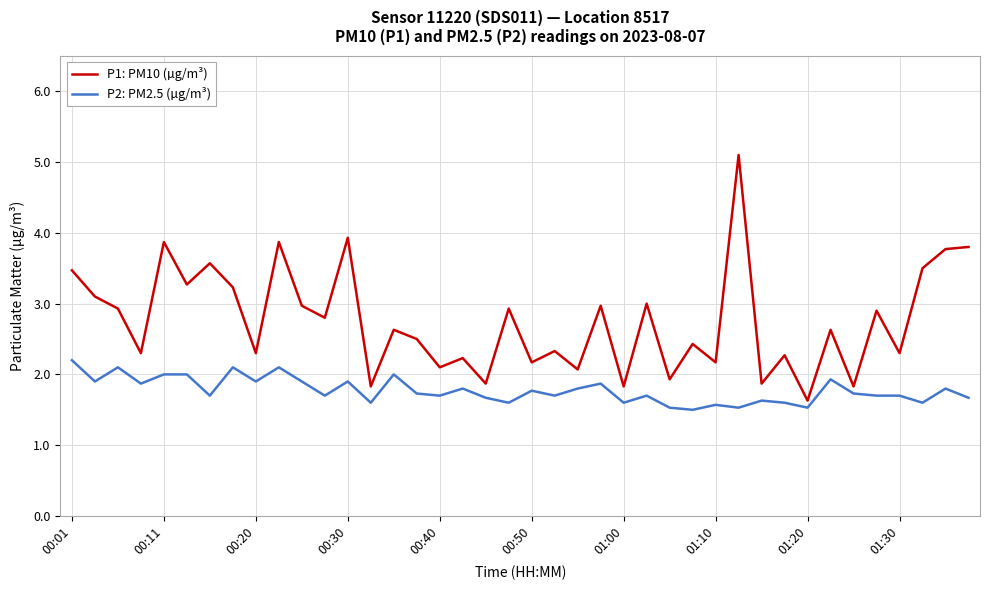

Reading left to right, what are all the values shown in this chart?

P1: PM10 (µg/m³): 3.5	3.1	2.9	2.3	3.9	3.3	3.6	3.2	2.3	3.9	3.0	2.8	3.9	1.8	2.6	2.5	2.1	2.2	1.9	2.9	2.2	2.3	2.1	3.0	1.8	3.0	1.9	2.4	2.2	5.1	1.9	2.3	1.6	2.6	1.8	2.9	2.3	3.5	3.8	3.8
P2: PM2.5 (µg/m³): 2.2	1.9	2.1	1.9	2.0	2.0	1.7	2.1	1.9	2.1	1.9	1.7	1.9	1.6	2.0	1.7	1.7	1.8	1.7	1.6	1.8	1.7	1.8	1.9	1.6	1.7	1.5	1.5	1.6	1.5	1.6	1.6	1.5	1.9	1.7	1.7	1.7	1.6	1.8	1.7